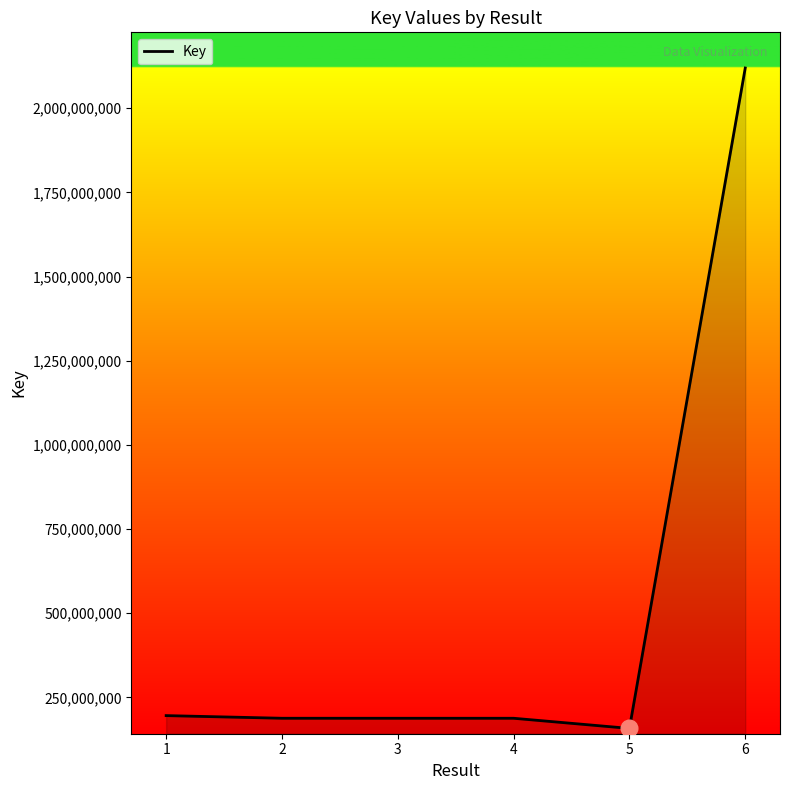

How many series are shown in this chart?

1